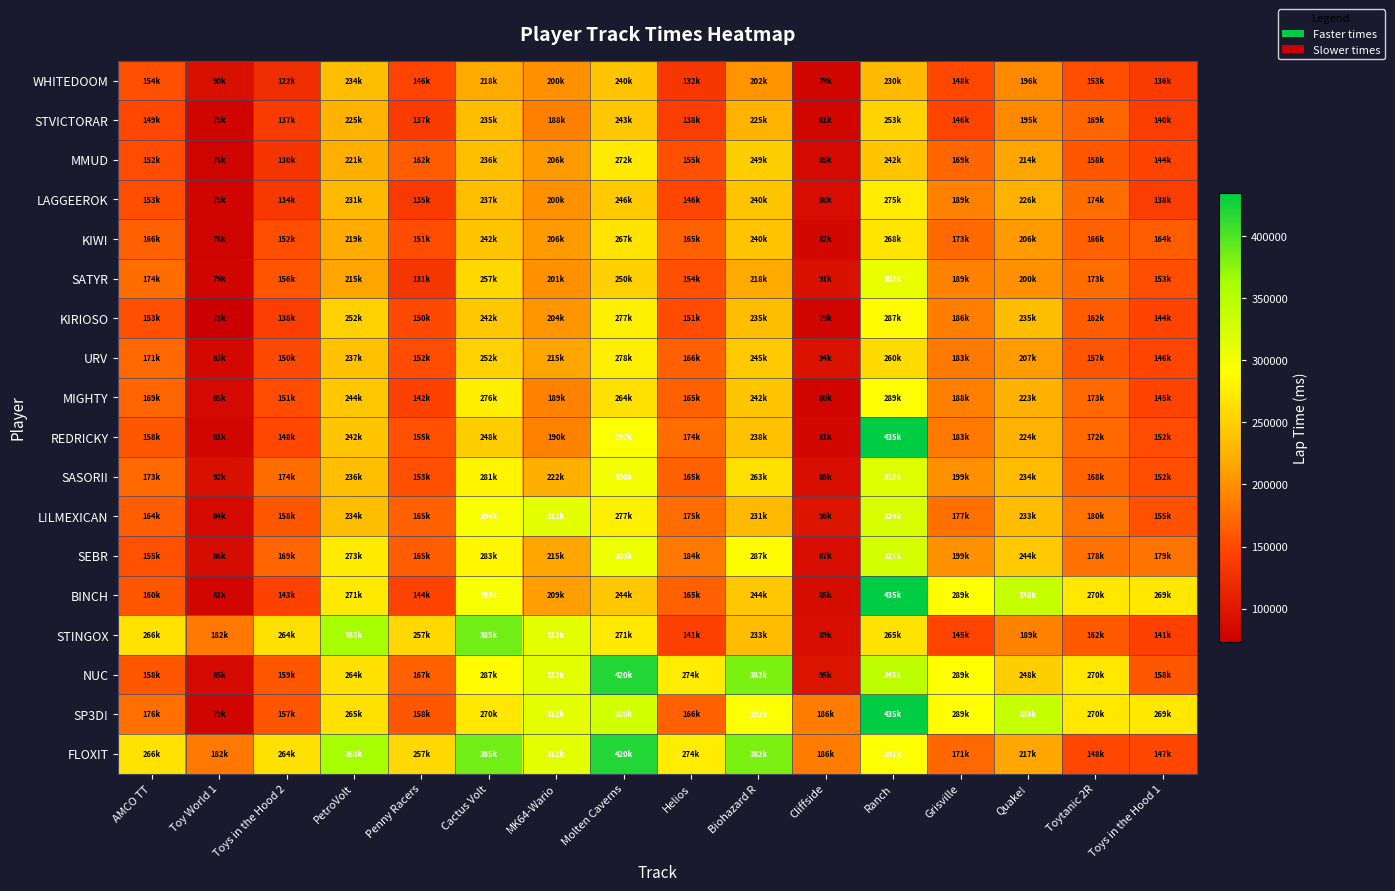

What is the total value across all series at AMCO TT?

3128025